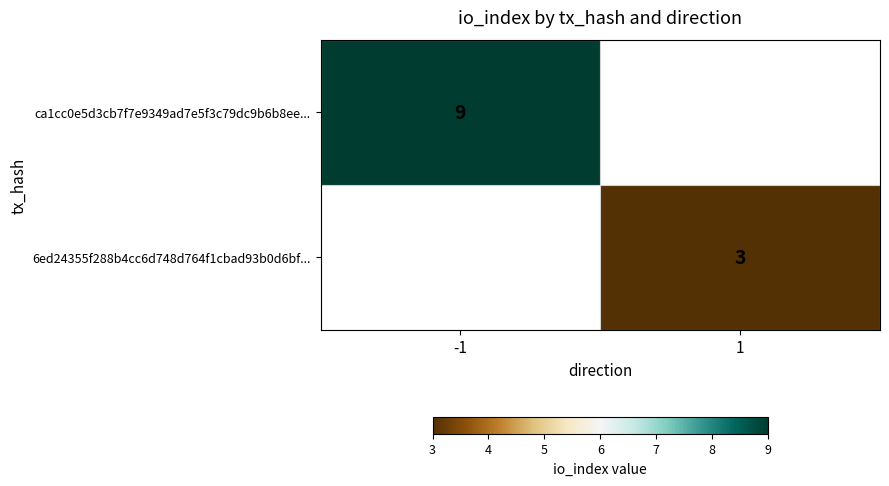

The 6ed24355f288b4cc6d748d764f1cbad93b0d6bf... series shows 1 at 1. True or false?

False